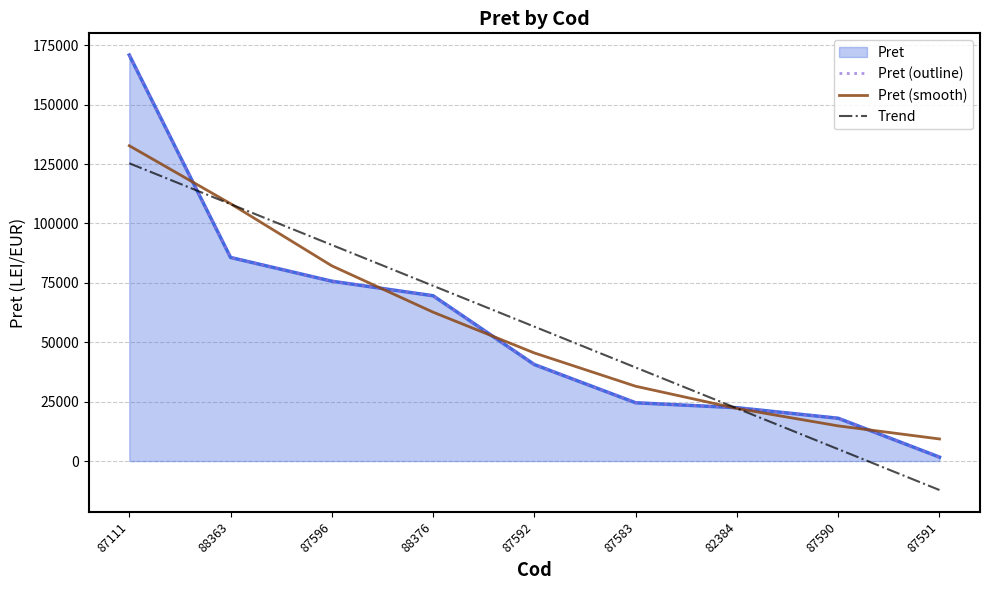

What is the value of the Pret (outline) point at the 5th from the left?

40609.0